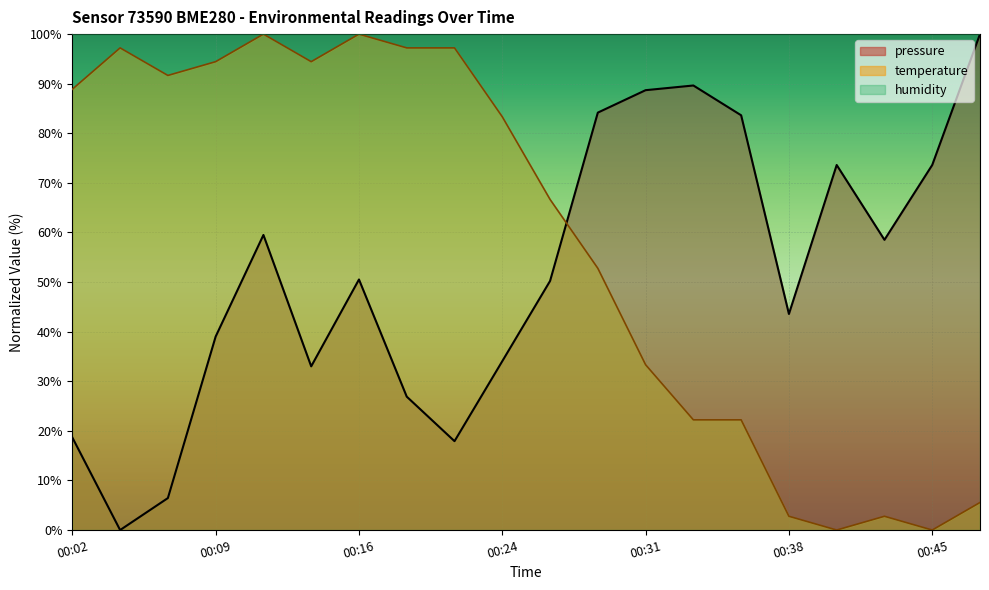

How many lines are shown in the chart?

3